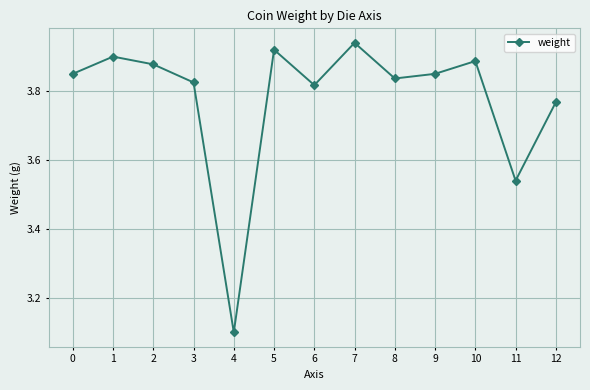

What is the change in value from 3 to 12?

-0.1